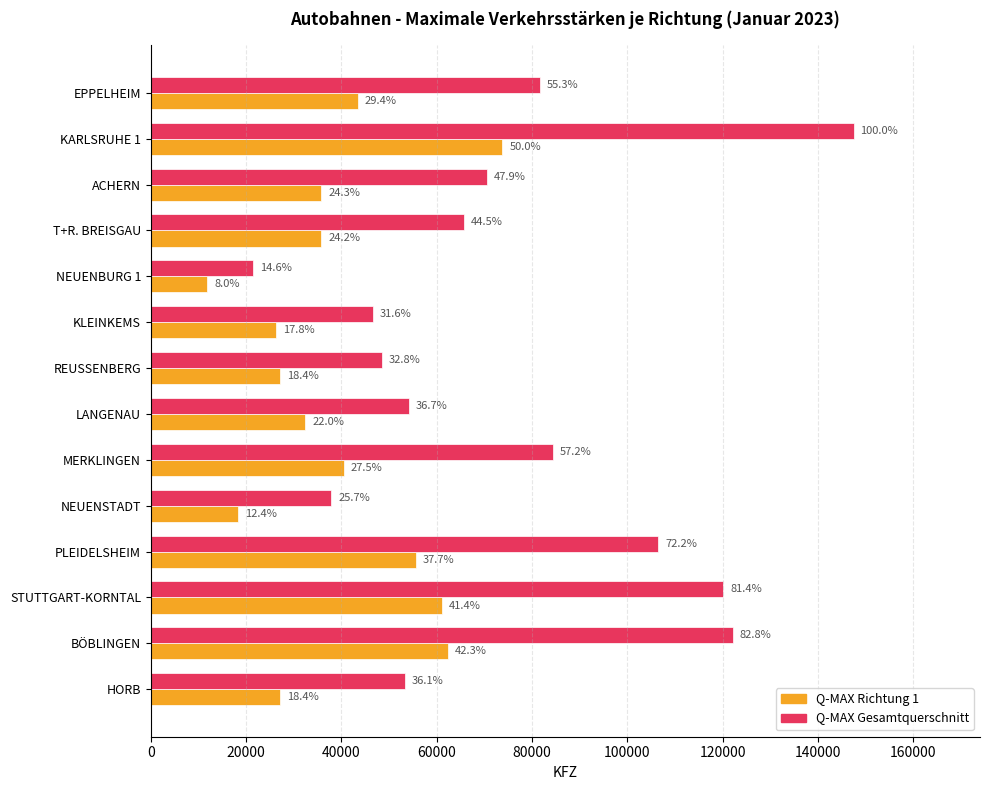

What are all the series names shown in the legend?

Q-MAX Richtung 1, Q-MAX Gesamtquerschnitt